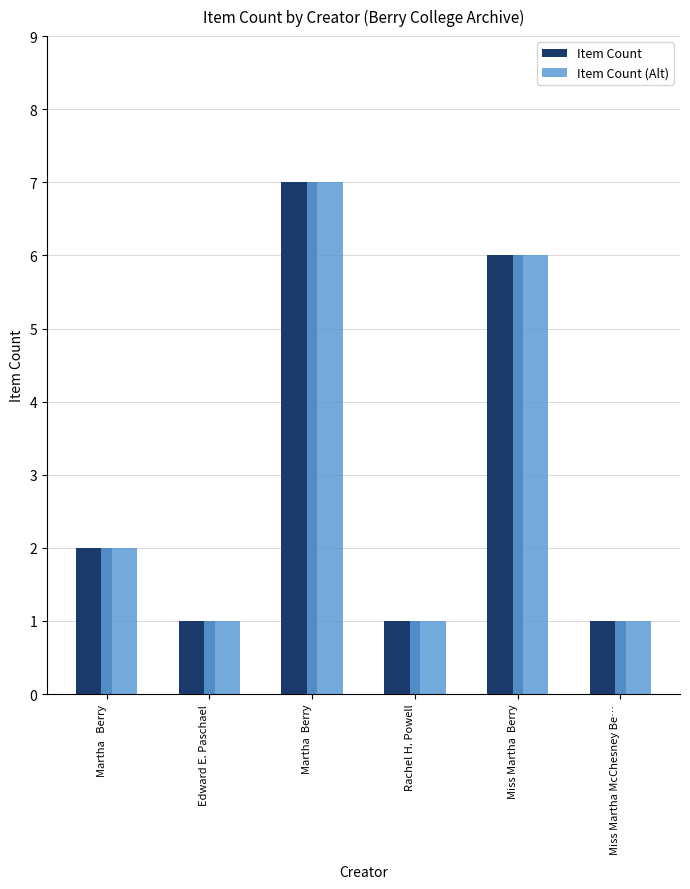

What is the label of the 6th bar from the right?

Martha   Berry